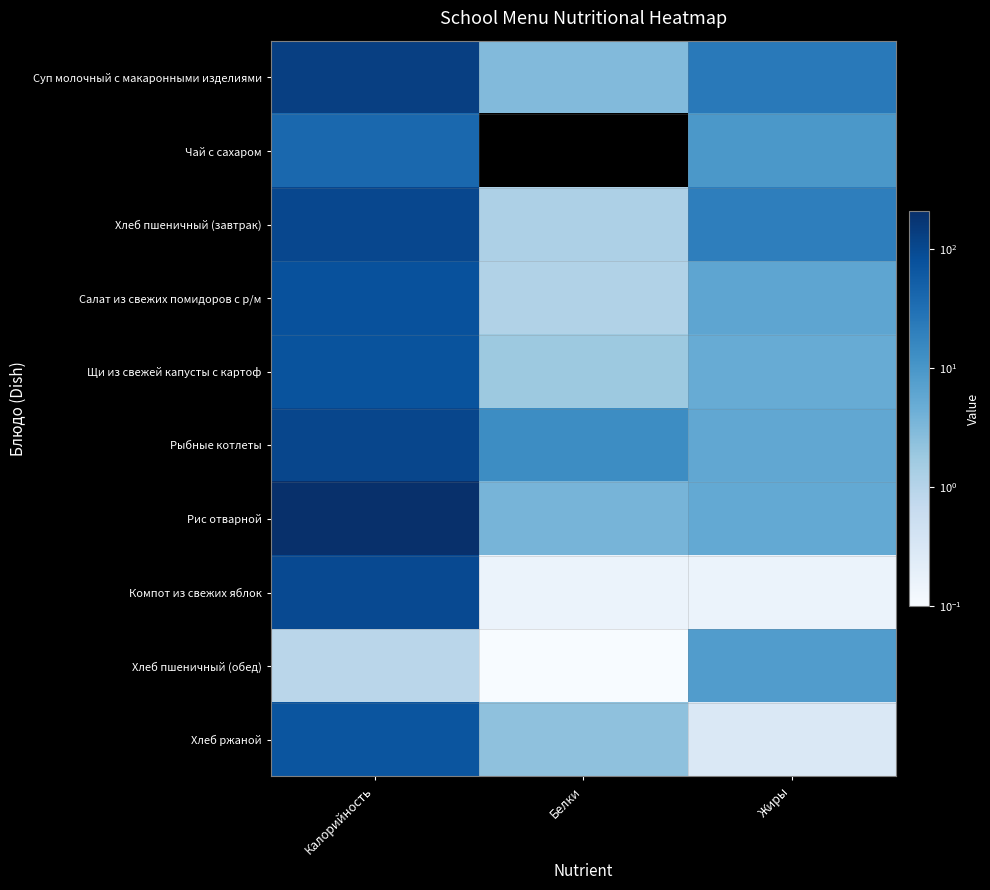

Between Калорийность and Белки, which series saw the biggest shift?

Рис отварной